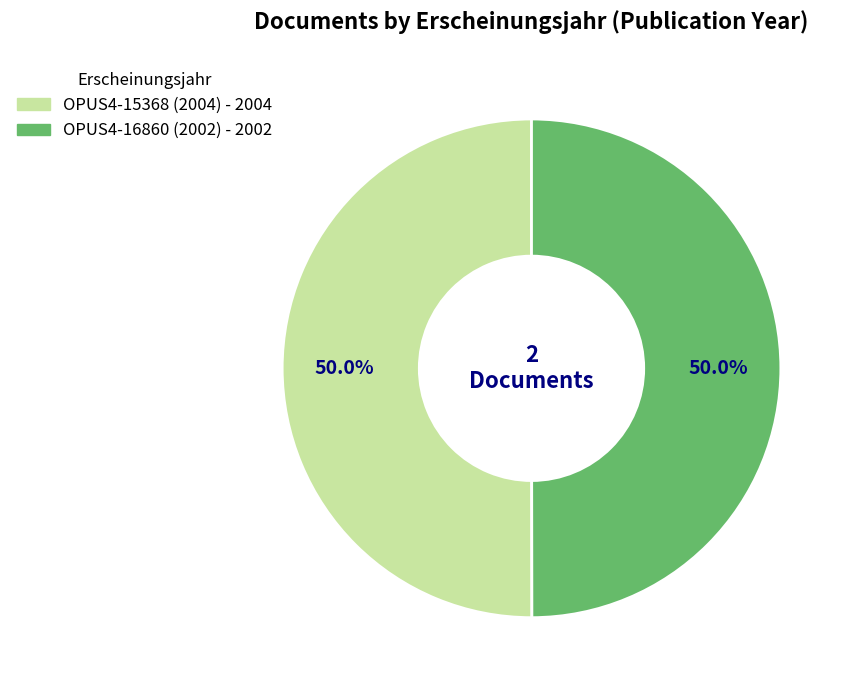

What percentage is NOT represented by OPUS4-16860 (2002)?

50.0%